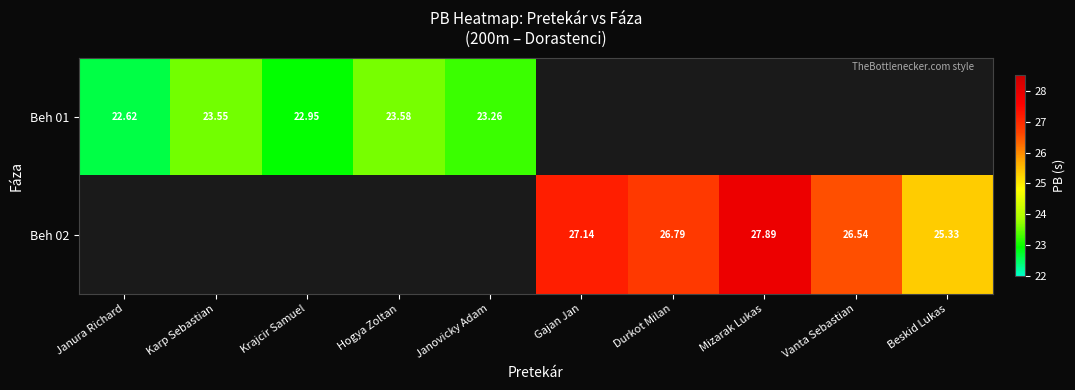

List the labels in order of Beh 02 value, largest first.

Janura Richard, Karp Sebastian, Krajcir Samuel, Hogya Zoltan, Janovicky Adam, Mizarak Lukas, Gajan Jan, Durkot Milan, Vanta Sebastian, Beskid Lukas